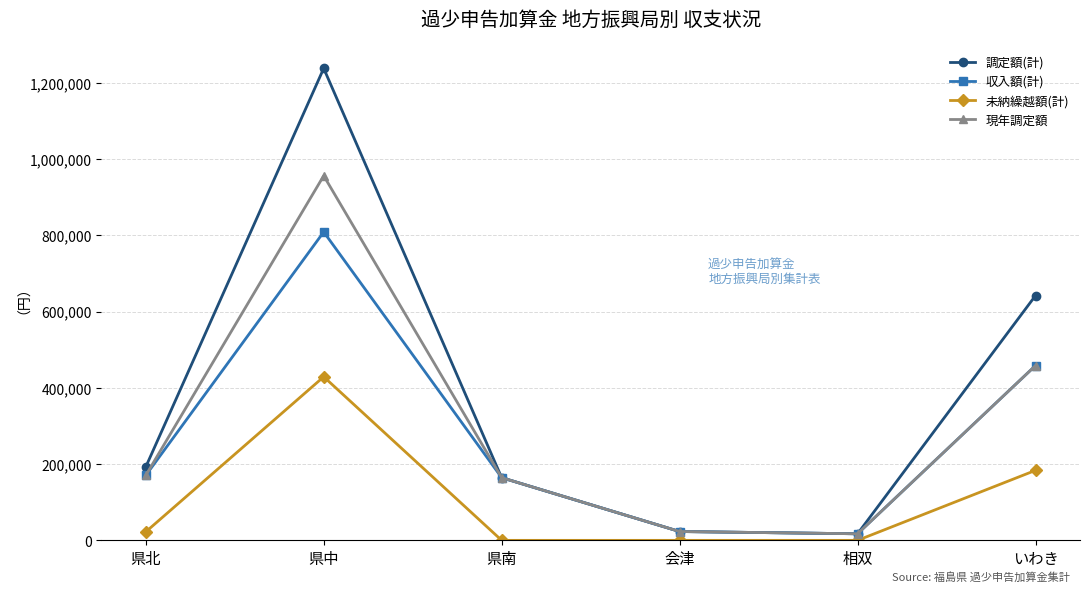

What is the value of the 収入額(計) point at the 1st from the left?

170239